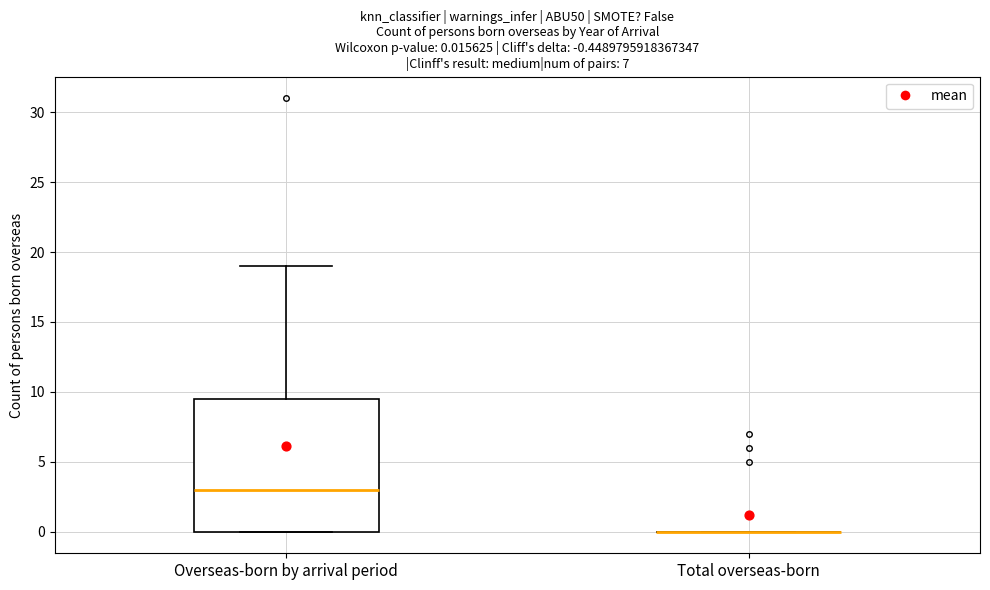

Which box is the tallest, from its lower edge to its upper edge?

Overseas-born by arrival period